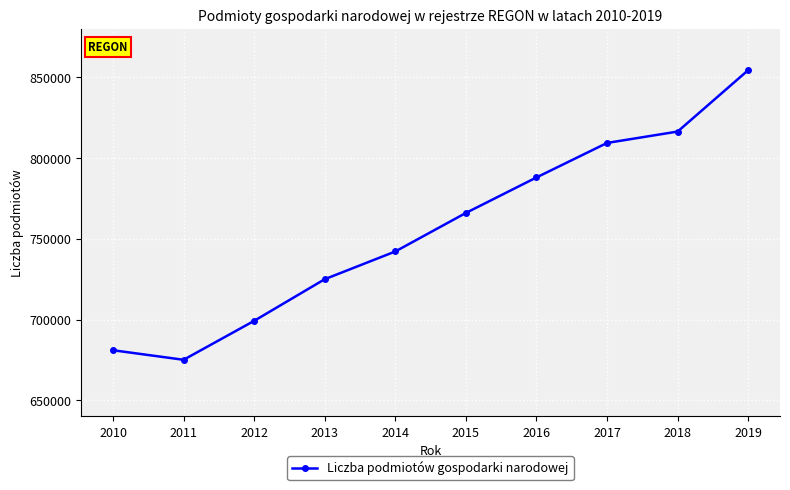

The value at 2016 is 469810. True or false?

False